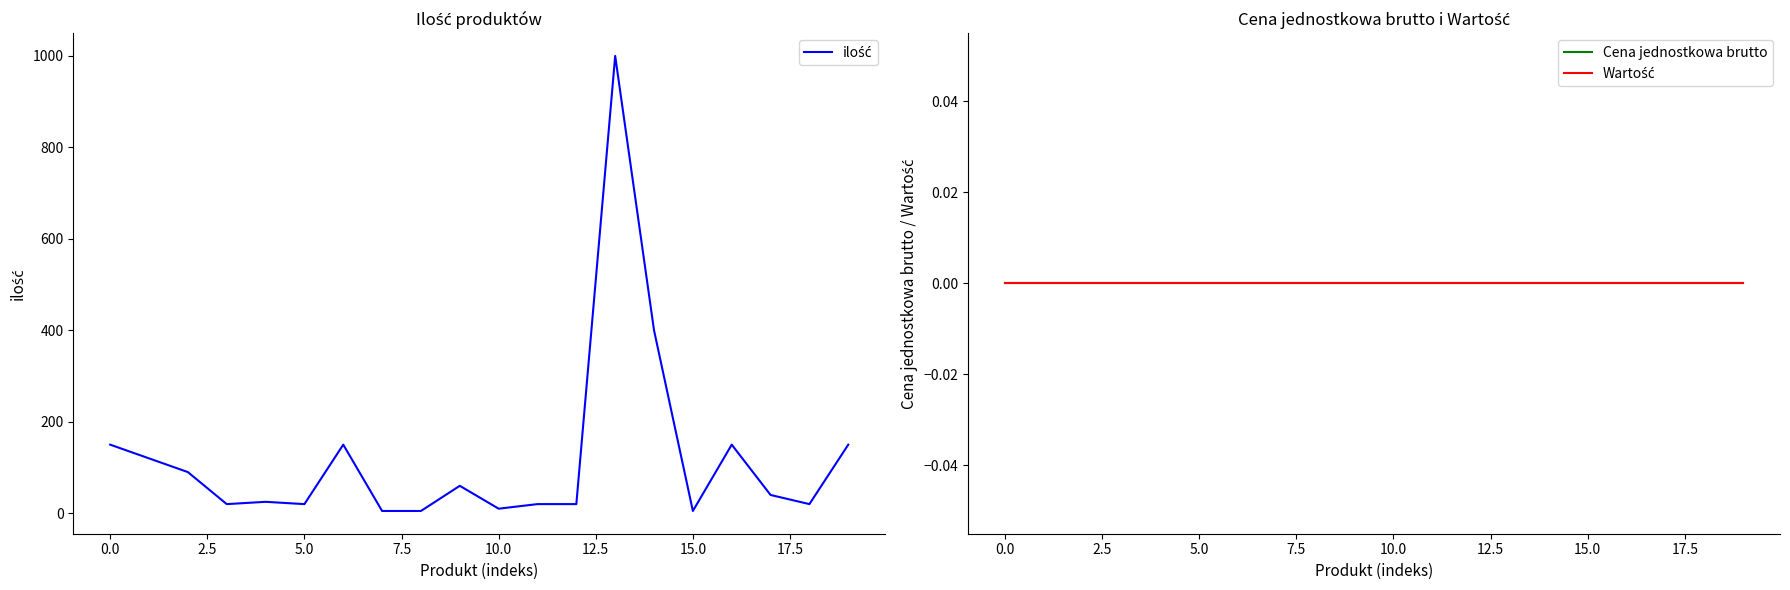

Does the chart have visible grid lines?

No